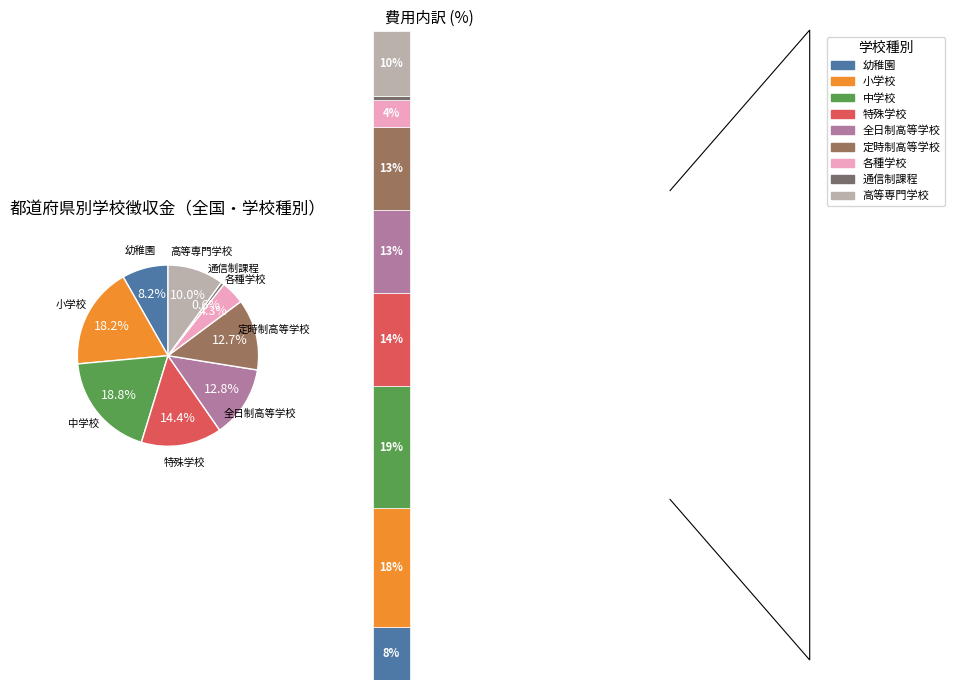

What percentage is the 各種学校 slice, to the nearest percent?

4%